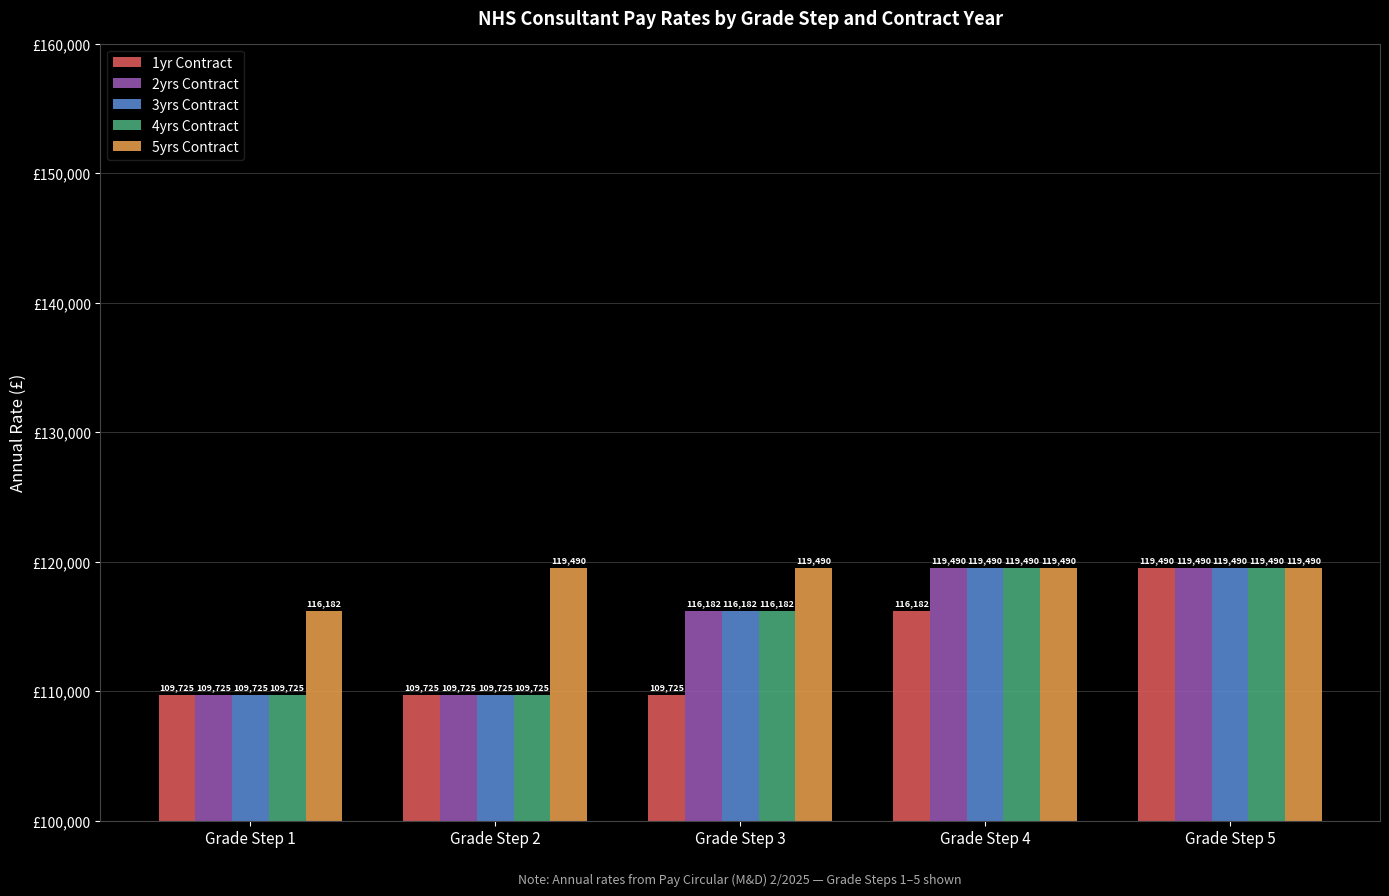

Reading right to left, extract all data points from this chart.

1yr Contract: 119490	116182	109725	109725	109725
2yrs Contract: 119490	119490	116182	109725	109725
3yrs Contract: 119490	119490	116182	109725	109725
4yrs Contract: 119490	119490	116182	109725	109725
5yrs Contract: 119490	119490	119490	119490	116182